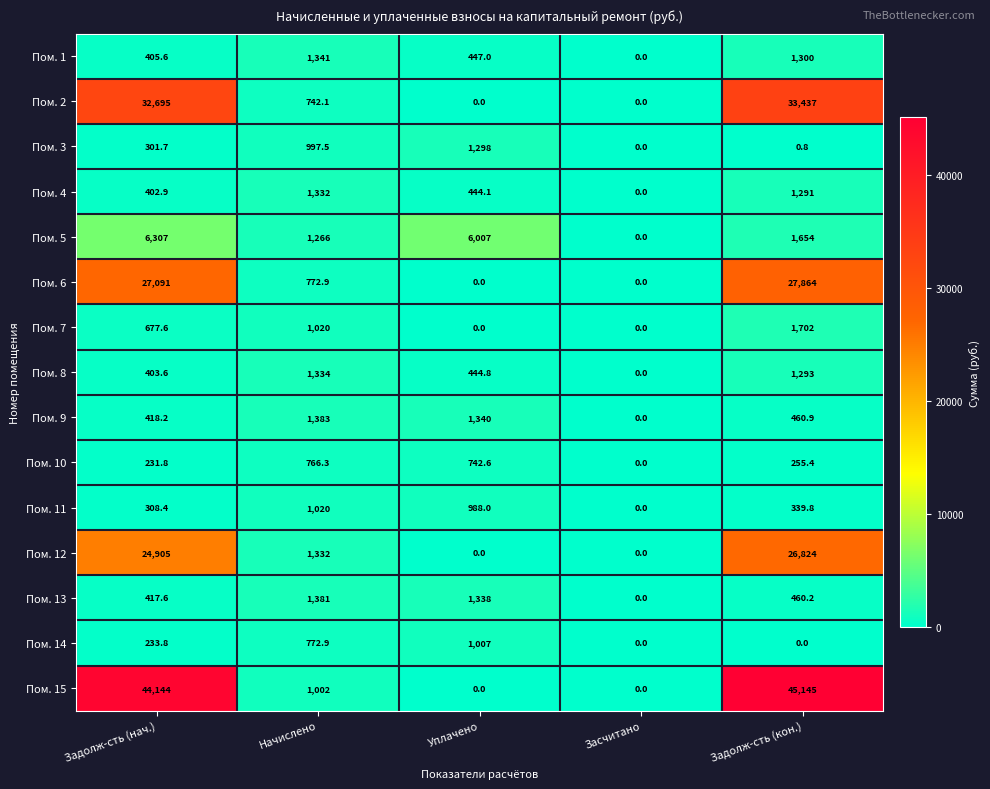

Where does the Пом. 5 series first go above 1654?

Задолж-сть (нач.)